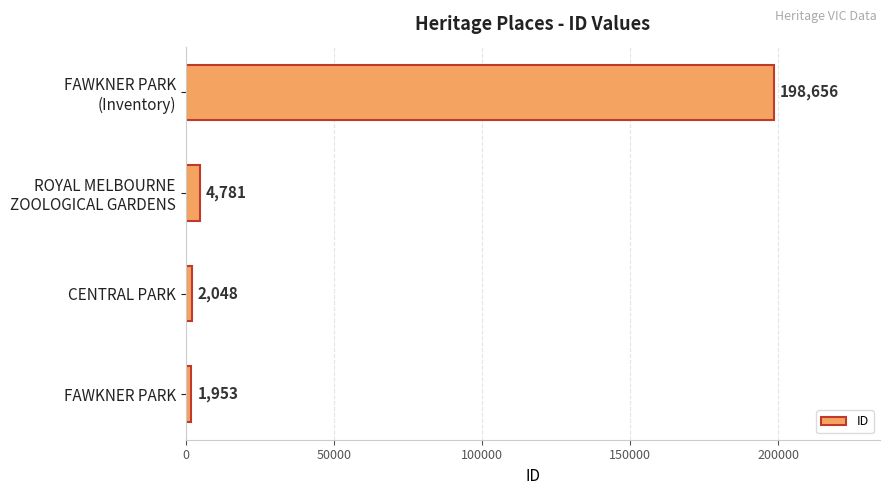

The chart shows a value of 1953 at FAWKNER PARK. True or false?

True